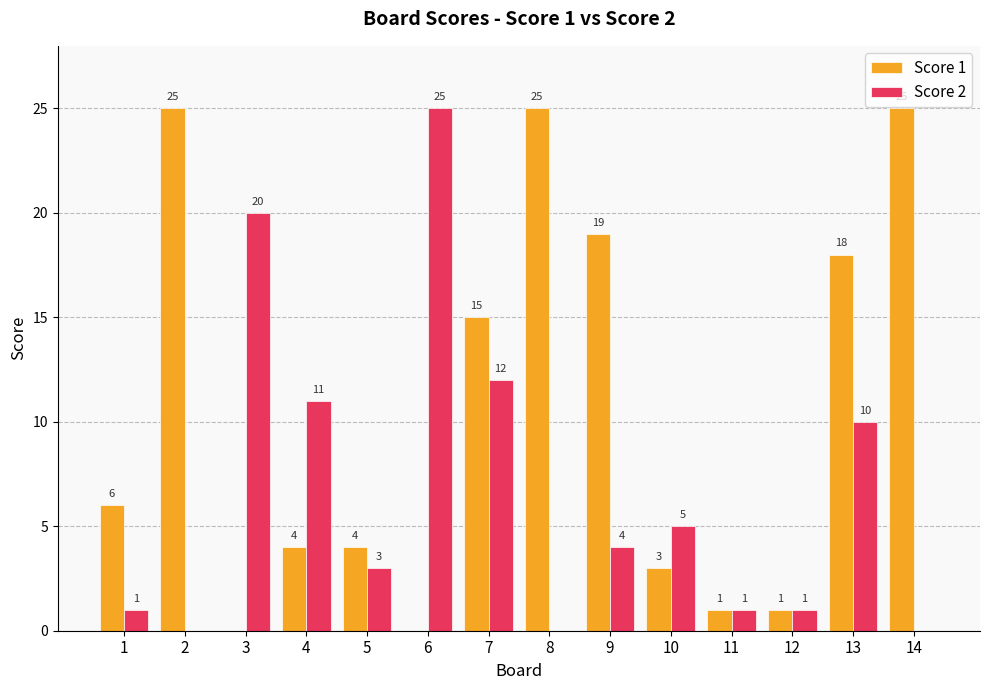

What is the sum of the Score 2 values at 10 and 12?

6